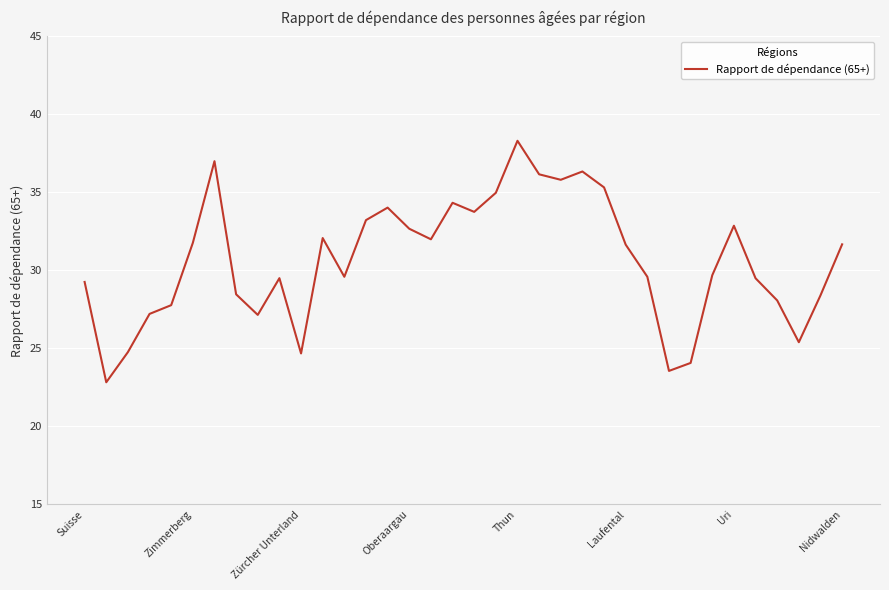

What is the difference between the maximum and minimum values?

15.5